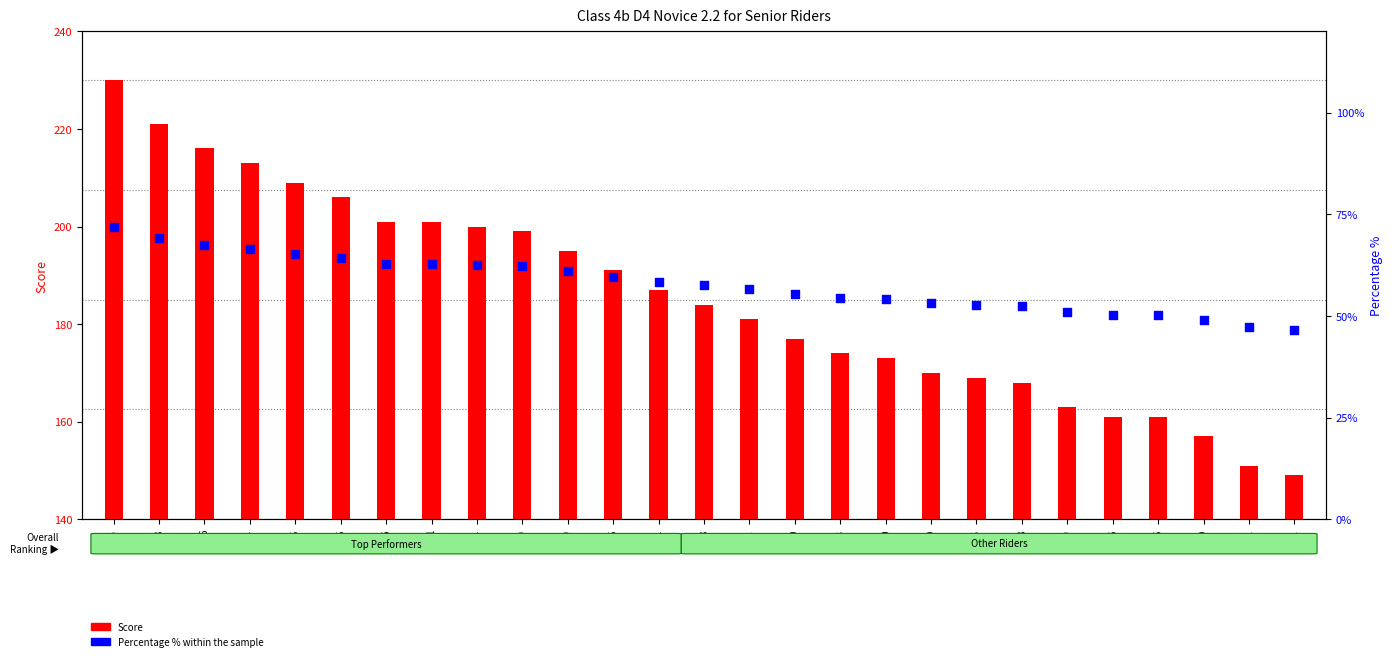

Which series contains the highest Y value?

Score